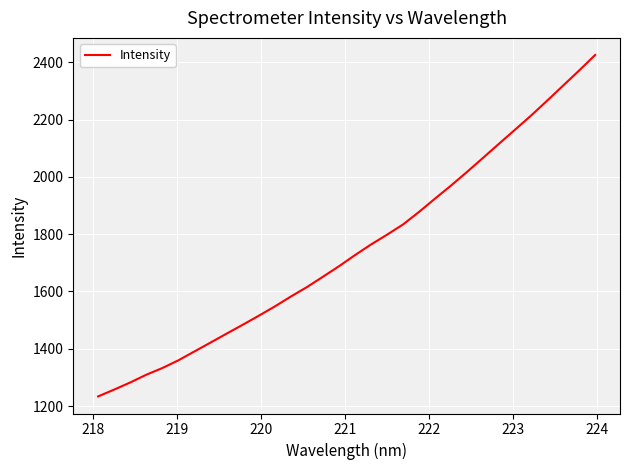

What is the difference between the maximum and minimum values?

1191.5